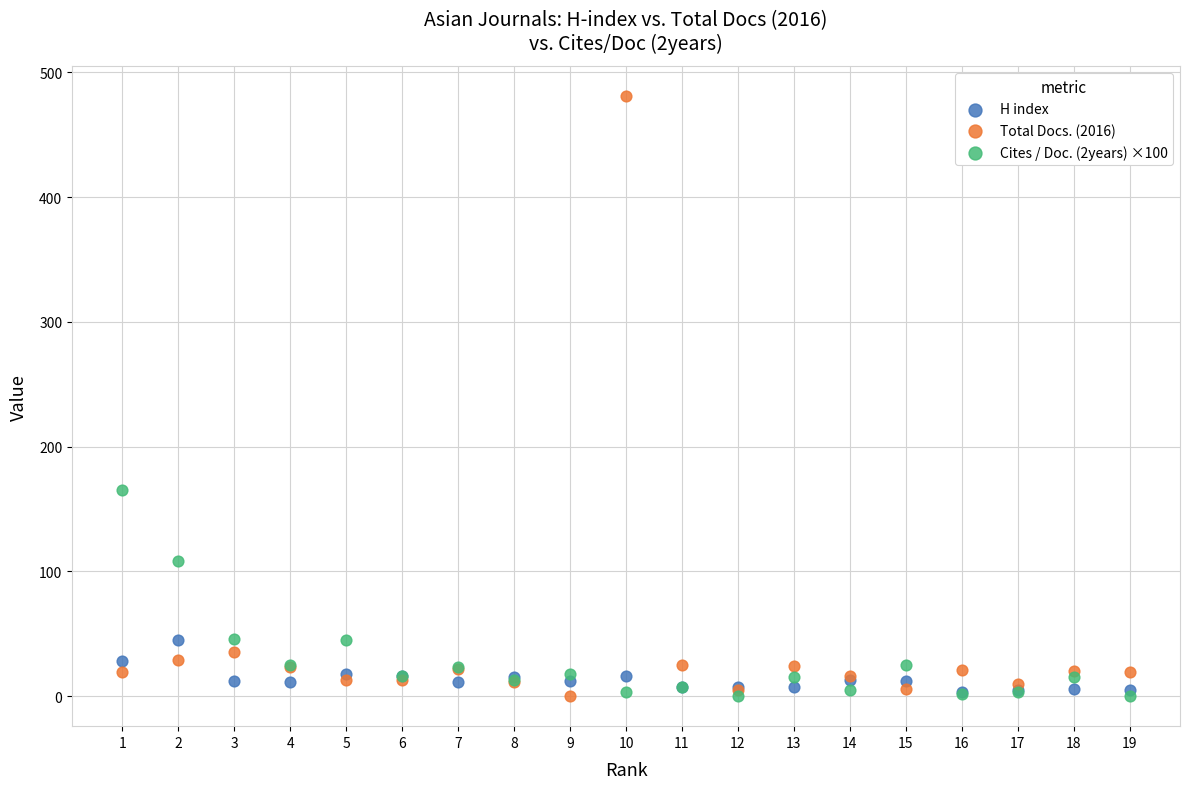

Which series reaches the maximum Y coordinate?

Total Docs. (2016)